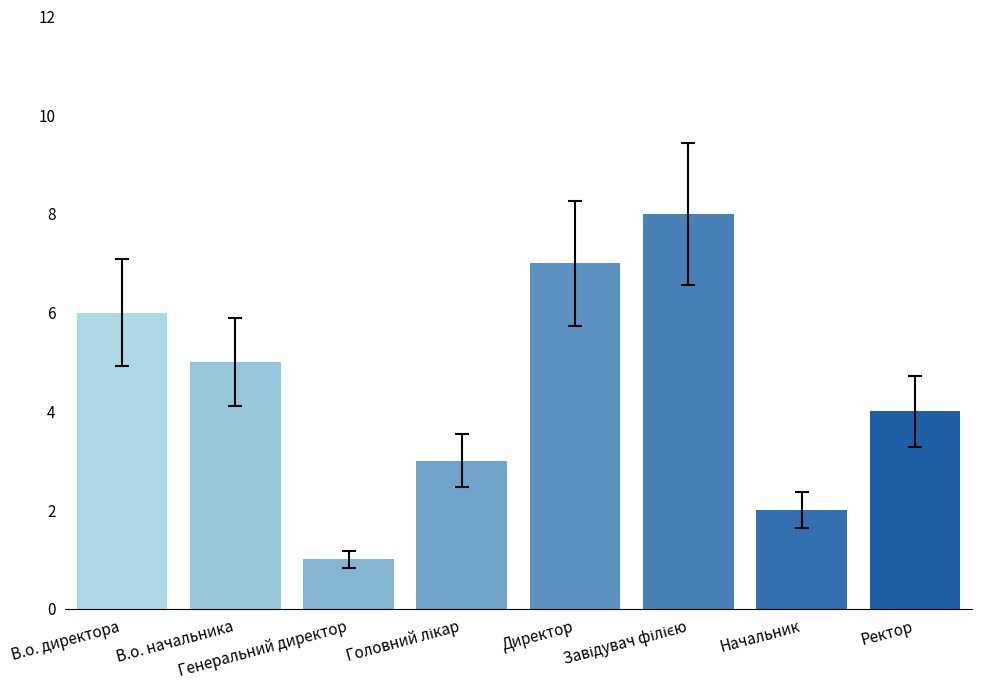

What is the sum of all values?

36